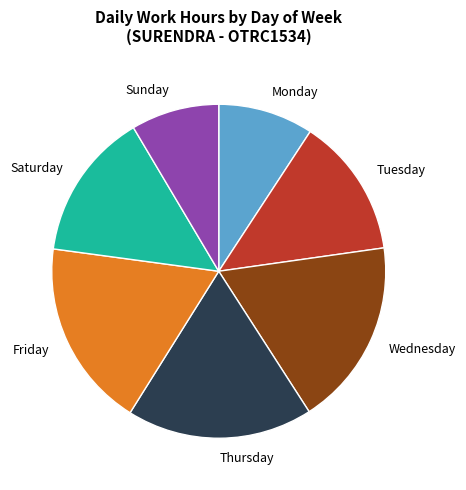

Do Monday and Sunday together represent more than half of the pie?

No